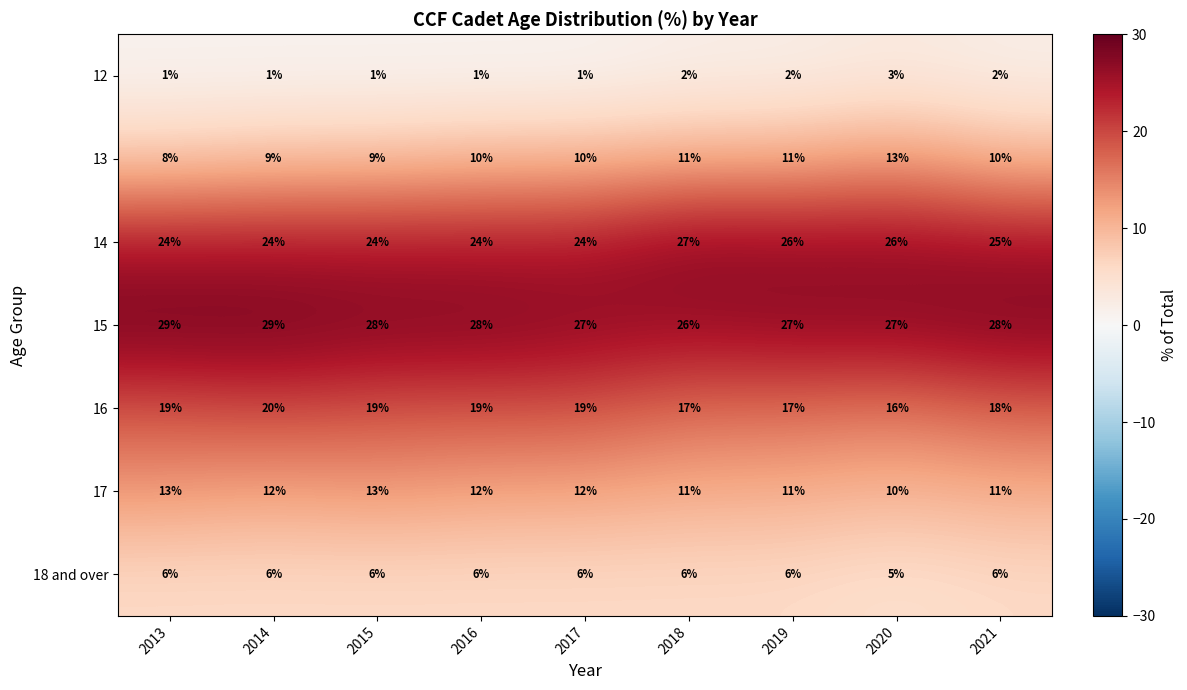

At which category is the sum across all series the highest?

2014